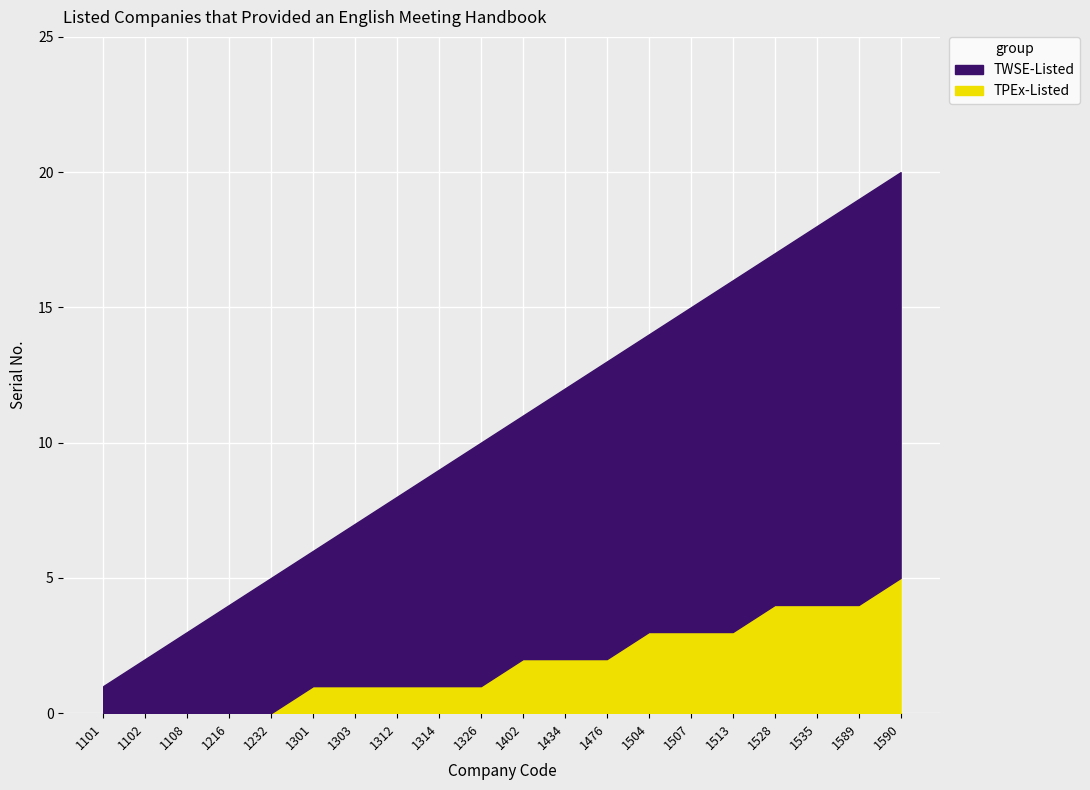

True or false: TWSE-Listed and TPEx-Listed intersect in this chart.

False